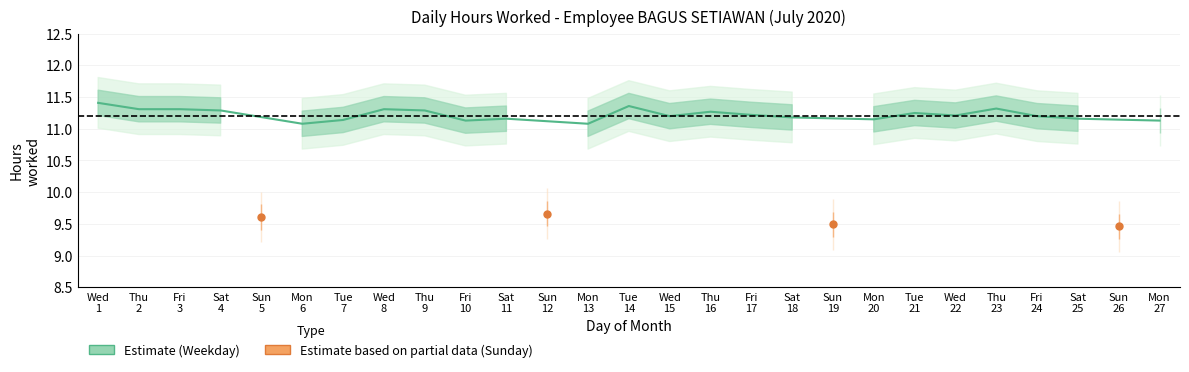

What is the value of the lower point at the 24th from the left?

11.0